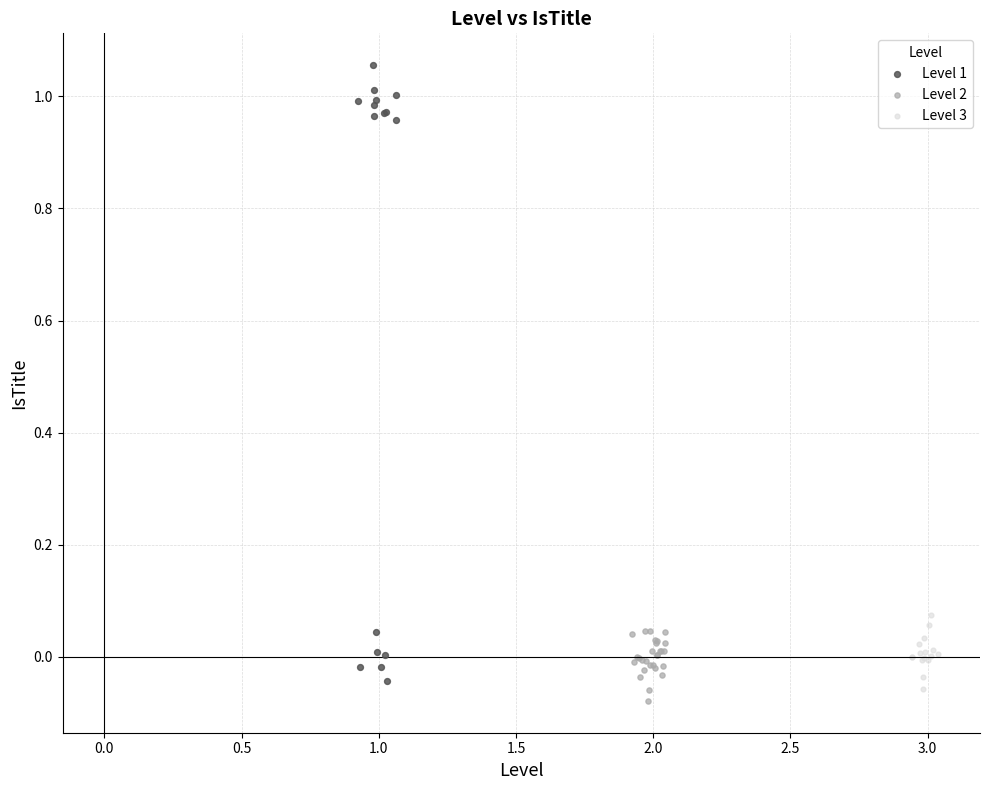

Which series reaches the maximum Y coordinate?

Level 1